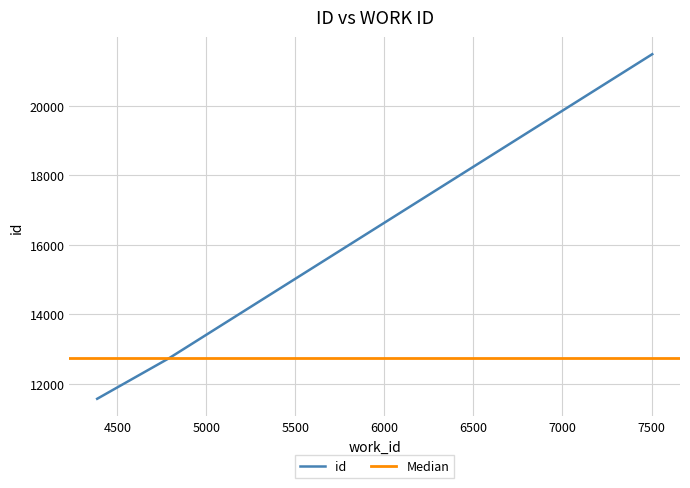

What is the approximate value at 4387, to the nearest 100?

11600